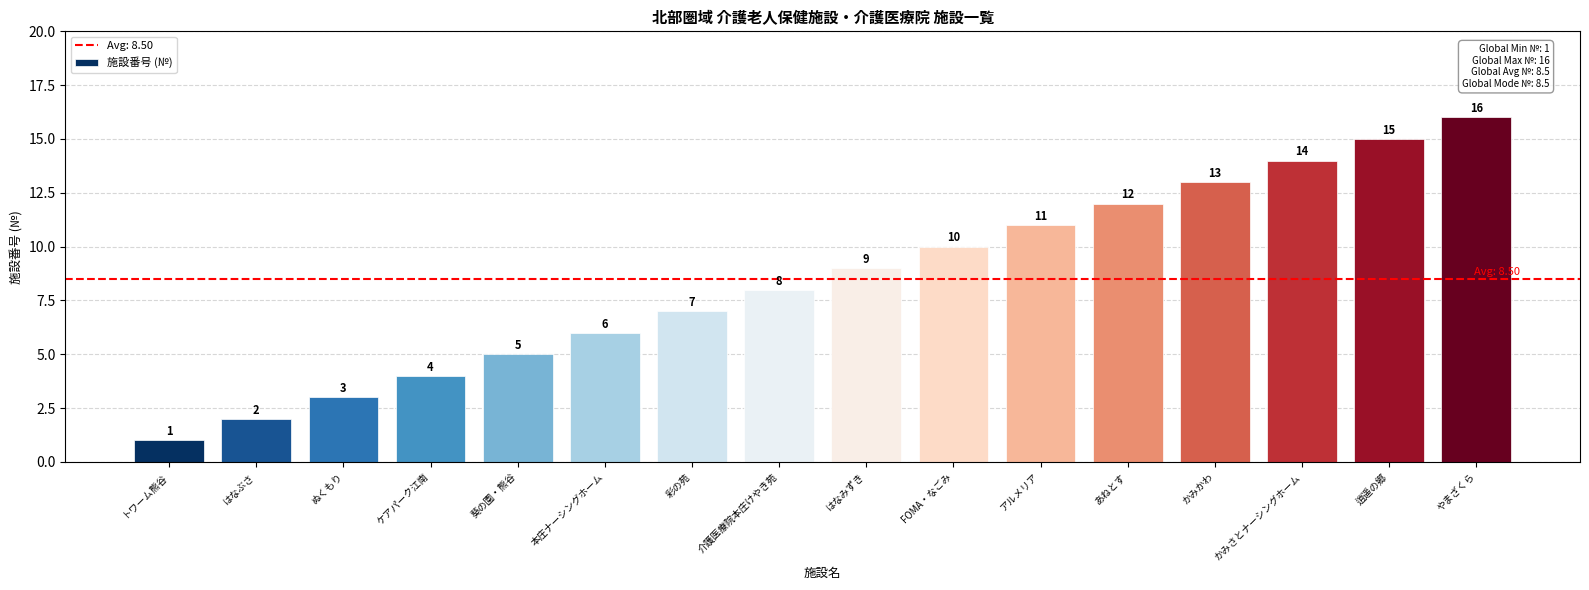

What is the sum of all values?

136